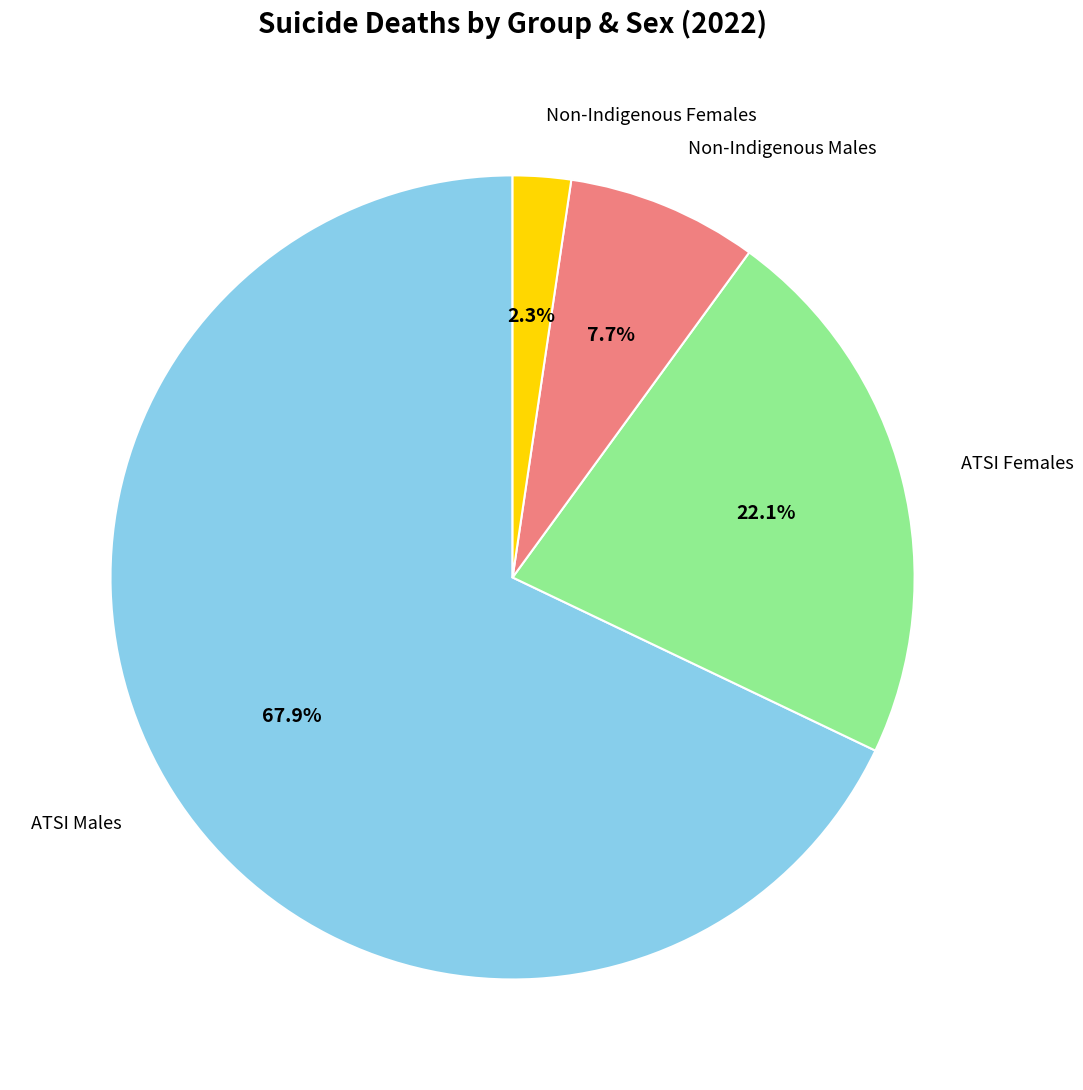

Is there a majority slice in this chart?

Yes